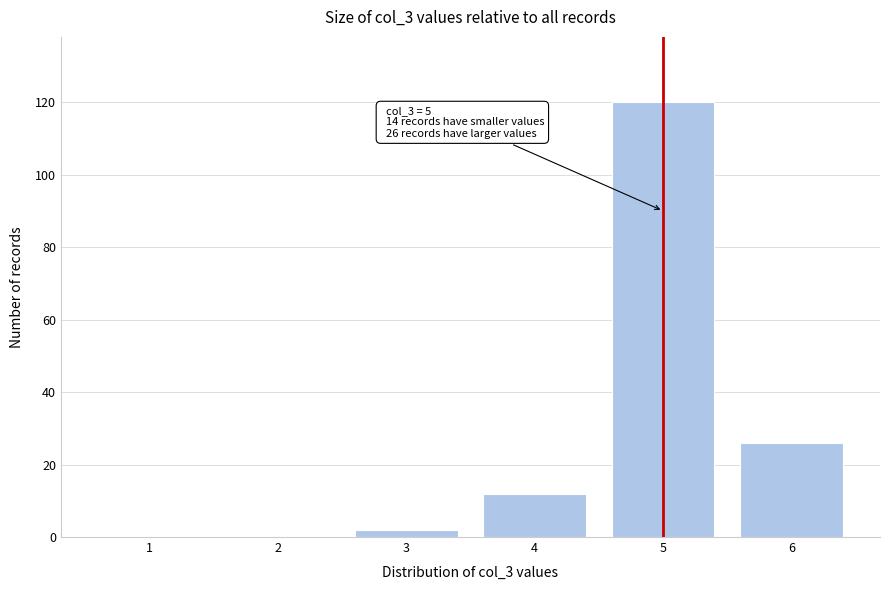

Reading left to right, list all the values displayed in this chart.

1=0	2=0	3=2	4=12	5=120	6=26